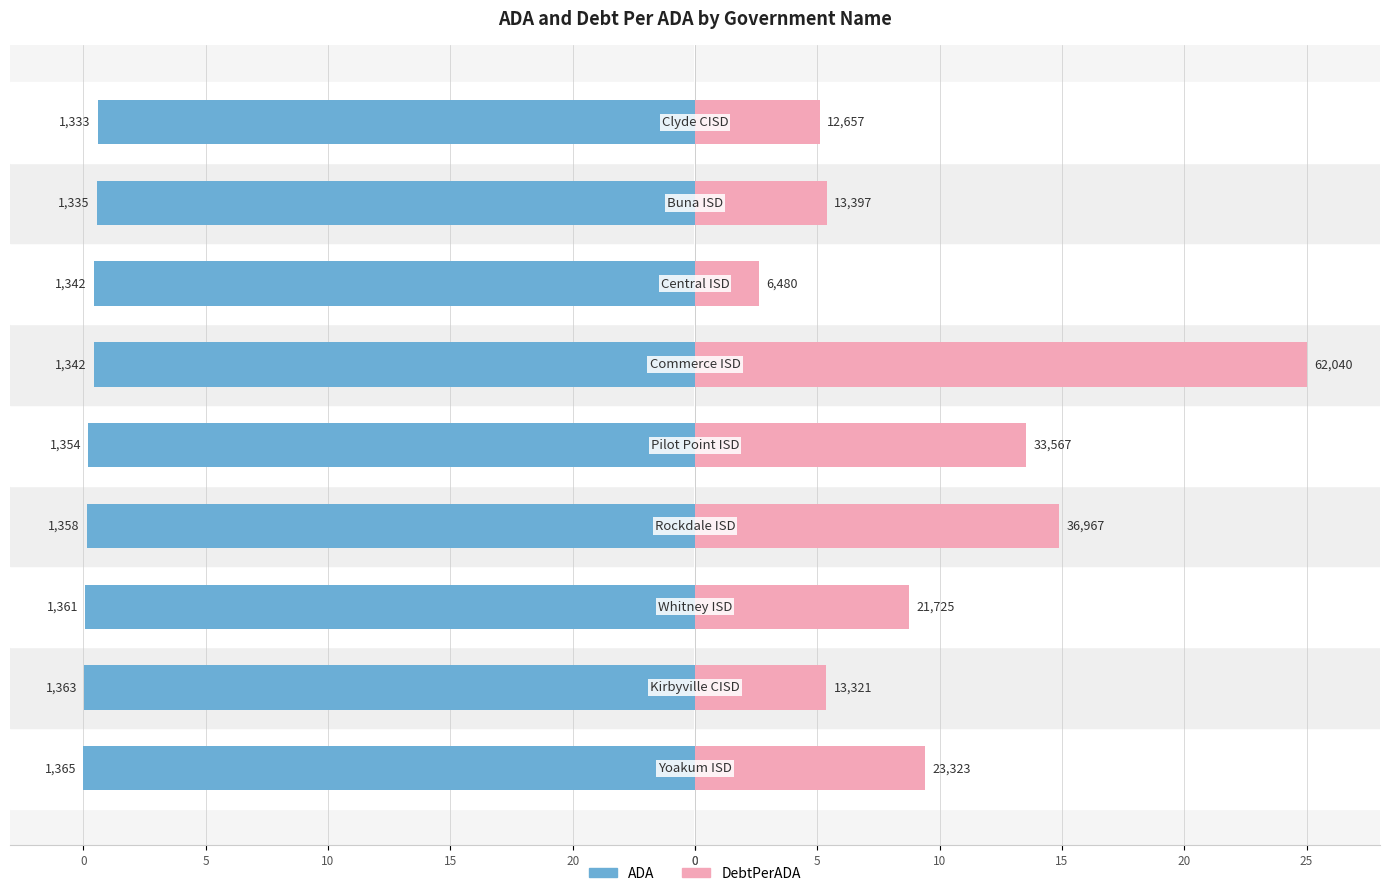

Are the bars grouped side by side (vs. stacked)?

Yes